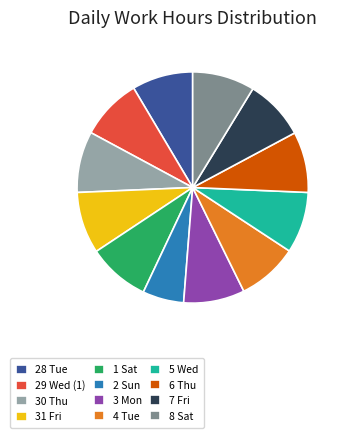

Is there a majority slice in this chart?

No